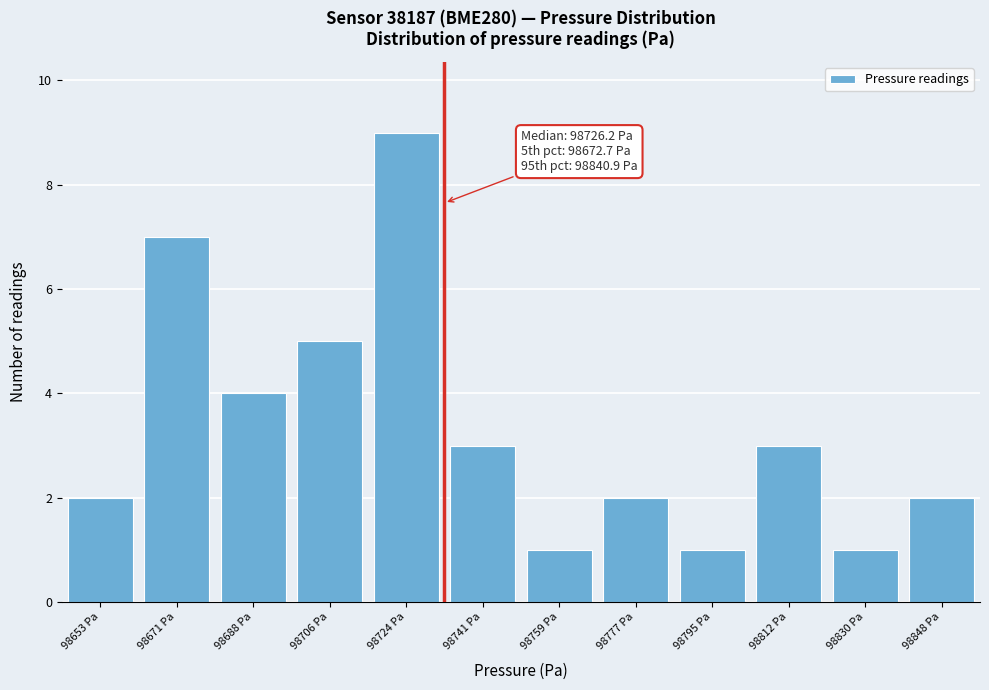

Reading right to left, extract all data points from this chart.

98848 Pa=2	98830 Pa=1	98812 Pa=3	98795 Pa=1	98777 Pa=2	98759 Pa=1	98741 Pa=3	98724 Pa=9	98706 Pa=5	98688 Pa=4	98671 Pa=7	98653 Pa=2